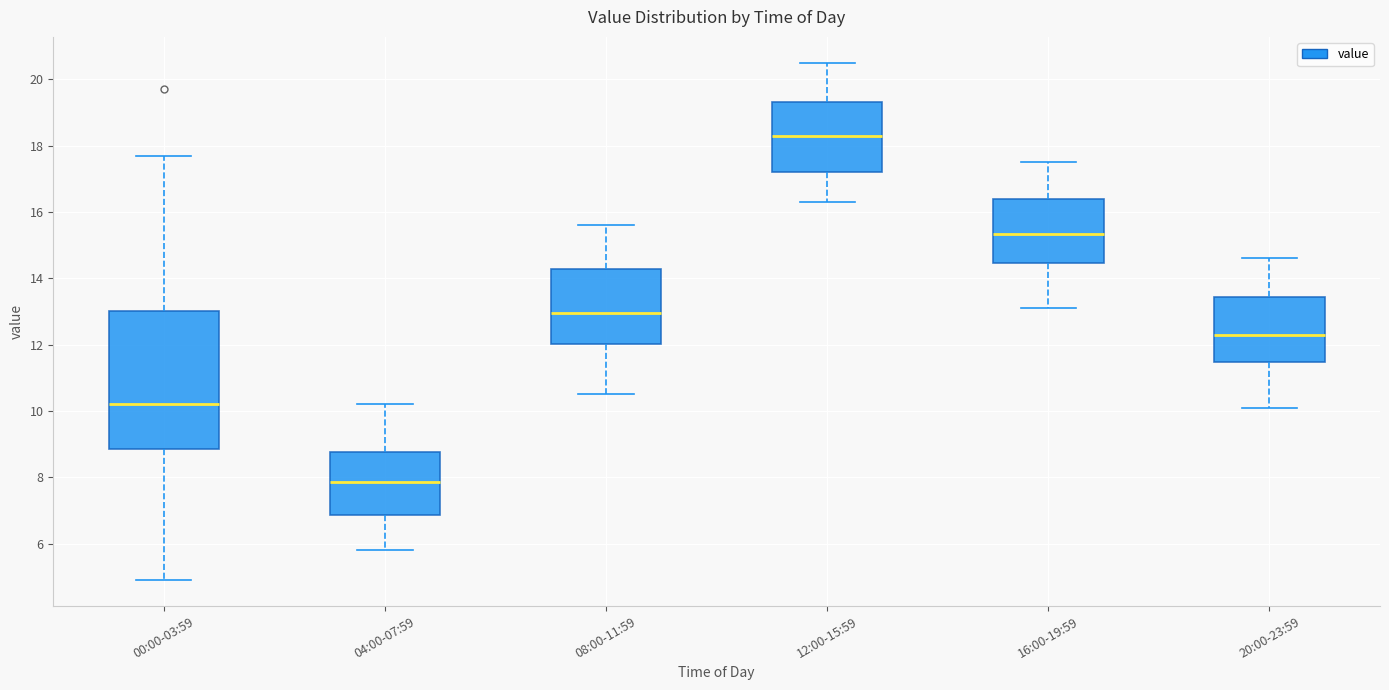

Comparing the boxes themselves (not the whiskers), which one is the tallest?

00:00-03:59